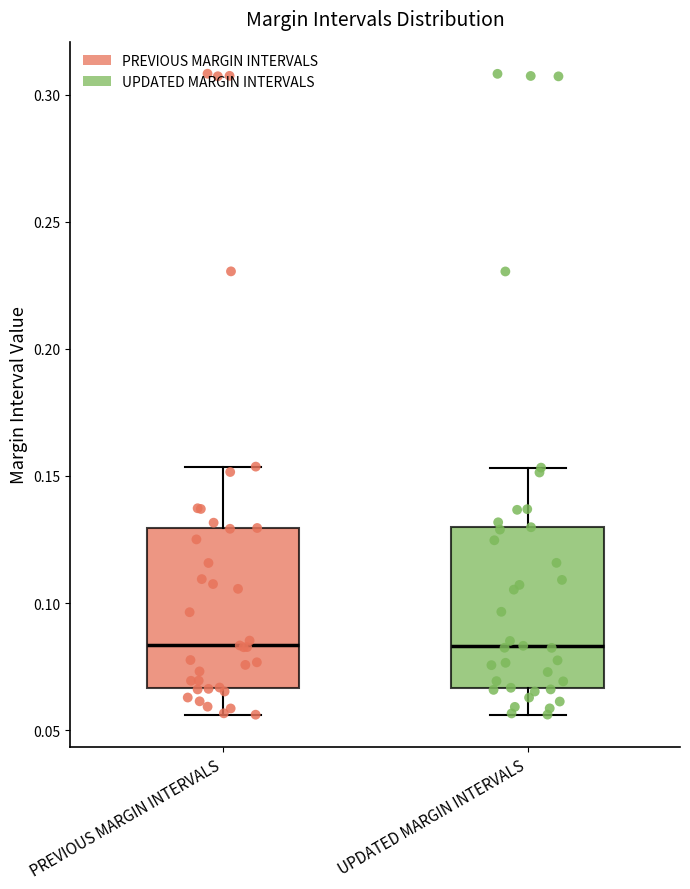

Reading left to right, read every box against the y-axis: the position of its median line, the range the box covers, and the ends of its whiskers. The values are not printed on the chart, so give them approximately, as read against the axis.

PREVIOUS MARGIN INTERVALS: median 0.085, box 0.065 to 0.130, whiskers 0.055 to 0.155
UPDATED MARGIN INTERVALS: median 0.085, box 0.065 to 0.130, whiskers 0.055 to 0.155